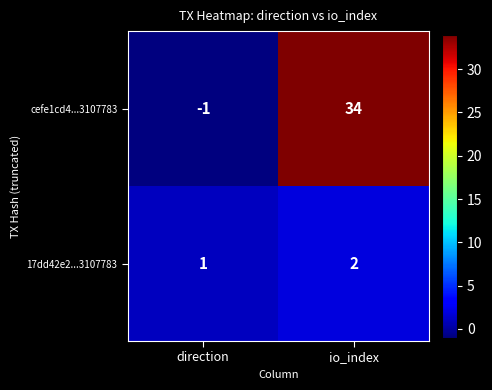

What is the sum of the 17dd42e2...3107783 values at io_index and direction?

3